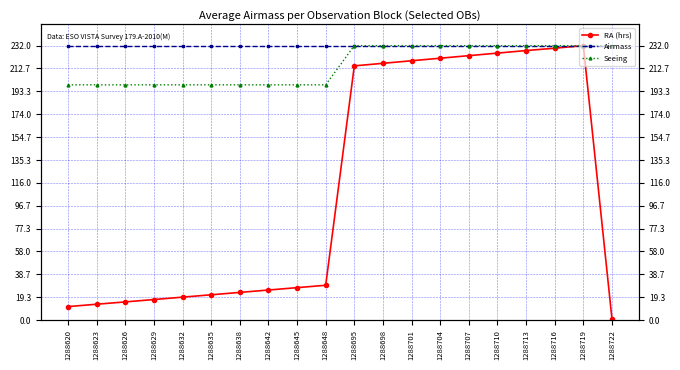

How many distinct data groups are displayed?

3